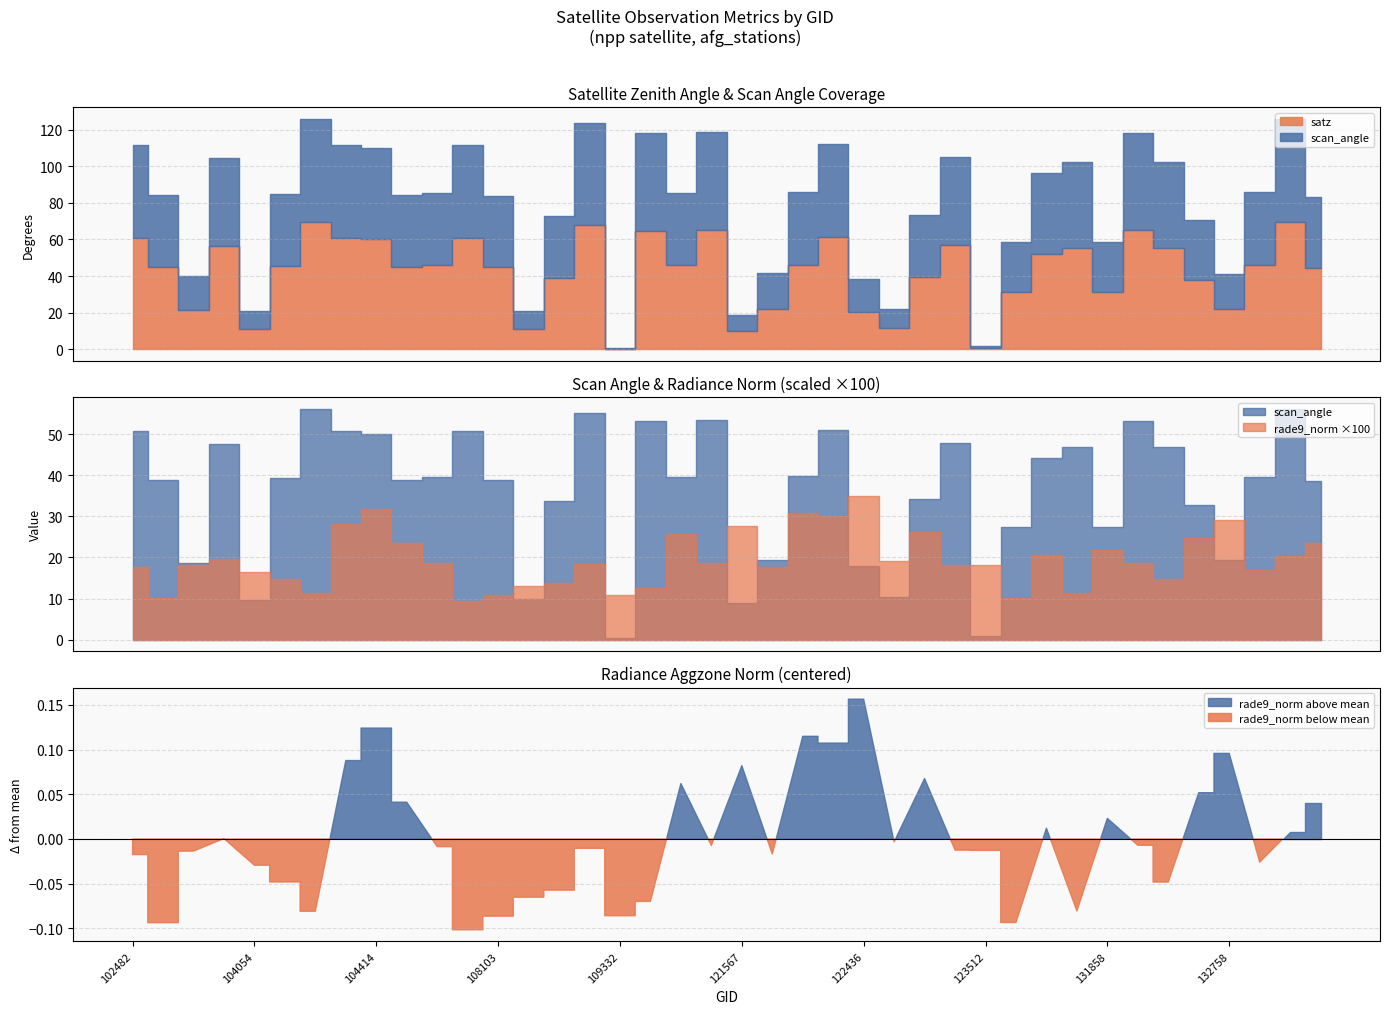

Reading left to right, extract all data points from this chart.

satz: 102482=60.9	102610=45.2	102732=21.3	103091=56.6	104054=11.0	104286=45.7	104295=69.8	104405=61.0	104414=60.1	104530=45.1	107744=45.8	107921=61.1	108103=45.0	108455=11.2	108632=38.9	108973=68.1	109332=0.4	109854=64.9	110560=46.0	121210=65.1	121567=10.0	121733=22.1	121902=46.2	122077=61.3	122436=20.4	122615=11.8	122799=39.3	122971=57.0	123512=0.8	123685=31.2	123865=52.0	124054=55.5	131858=31.2	132209=65.0	132223=55.5	132397=37.8	132758=22.0	132939=46.1	132949=69.6	133316=44.7
scan_angle: 102482=50.7	102610=38.9	102732=18.8	103091=47.7	104054=9.7	104286=39.3	104295=56.2	104405=50.8	104414=50.1	104530=38.9	107744=39.5	107921=50.8	108103=38.8	108455=9.9	108632=33.8	108973=55.3	109332=0.3	109854=53.3	110560=39.5	121210=53.4	121567=8.9	121733=19.5	121902=39.7	122077=51.0	122436=18.0	122615=10.4	122799=34.1	122971=48.0	123512=0.8	123685=27.4	123865=44.2	124054=46.9	131858=27.3	132209=53.4	132223=46.9	132397=32.9	132758=19.3	132939=39.7	132949=56.1	133316=38.5
rade9_aggzone_norm: 102482=0.2	102610=0.1	102732=0.2	103091=0.2	104054=0.2	104286=0.1	104295=0.1	104405=0.3	104414=0.3	104530=0.2	107744=0.2	107921=0.1	108103=0.1	108455=0.1	108632=0.1	108973=0.2	109332=0.1	109854=0.1	110560=0.3	121210=0.2	121567=0.3	121733=0.2	121902=0.3	122077=0.3	122436=0.4	122615=0.2	122799=0.3	122971=0.2	123512=0.2	123685=0.1	123865=0.2	124054=0.1	131858=0.2	132209=0.2	132223=0.1	132397=0.2	132758=0.3	132939=0.2	132949=0.2	133316=0.2